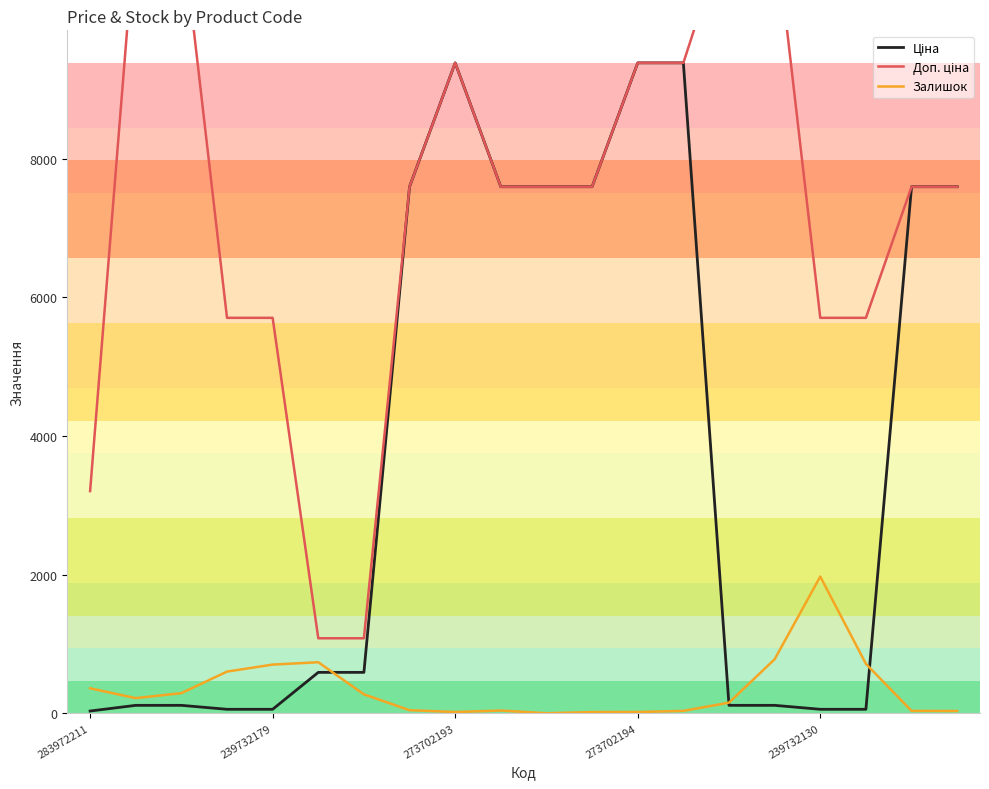

At how many categories does at least one series exceed 4637?

17